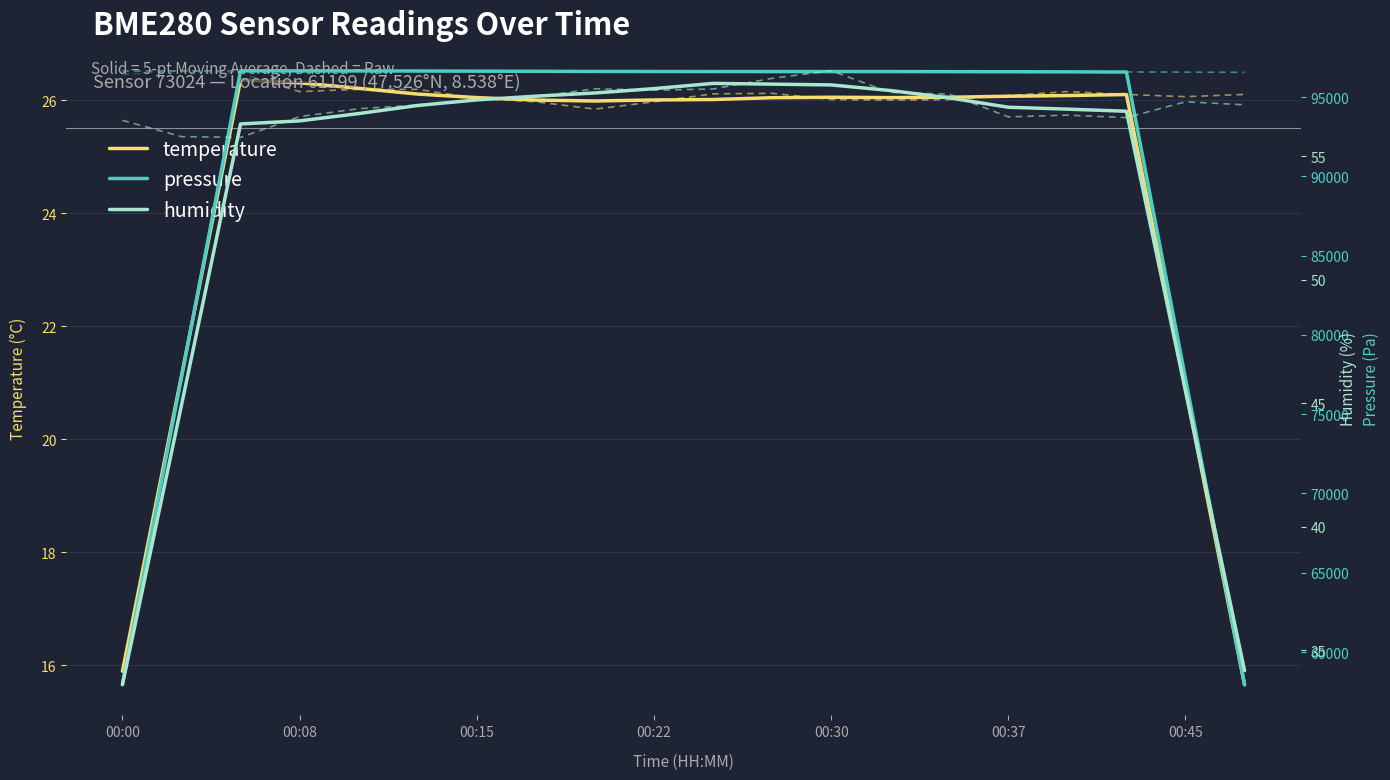

The value of humidity at 8 is 57.7. True or false?

True